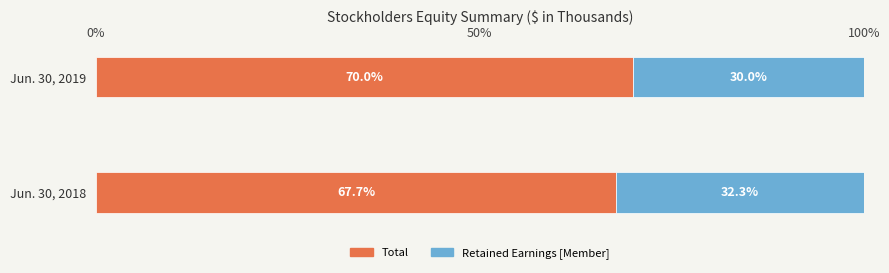

How many values in the Total series exceed 69?

1